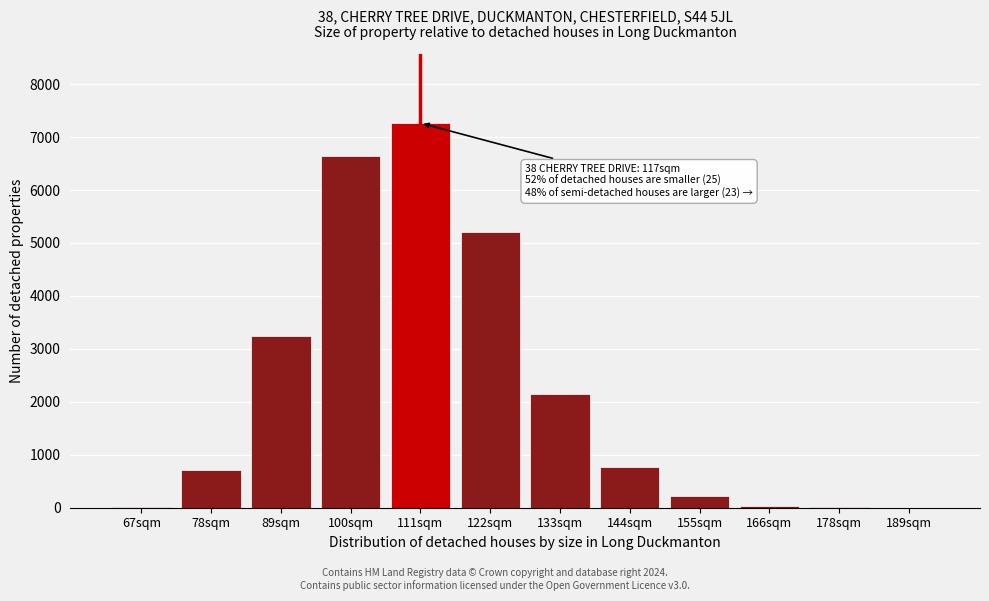

Between 78sqm and 111sqm, which is larger?

111sqm